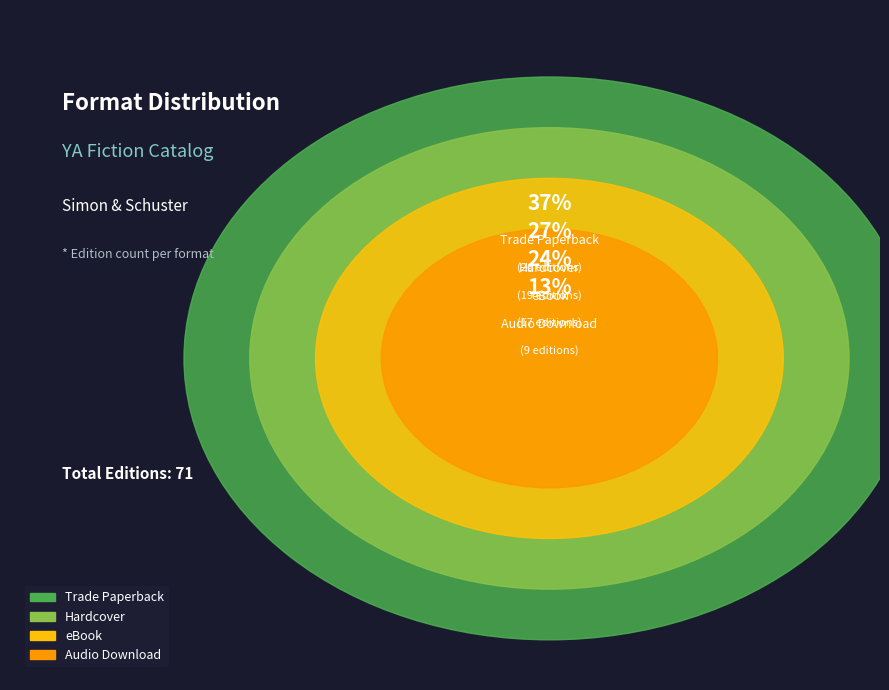

Which slice is the largest?

Trade Paperback